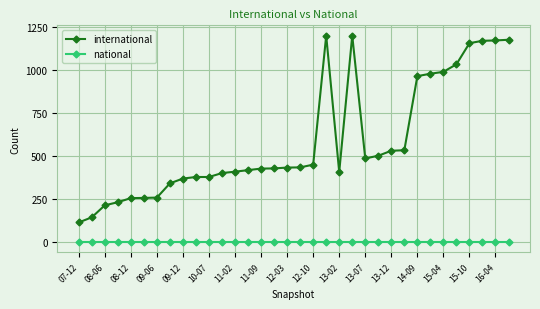

Which series has the largest range (max minus min)?

international